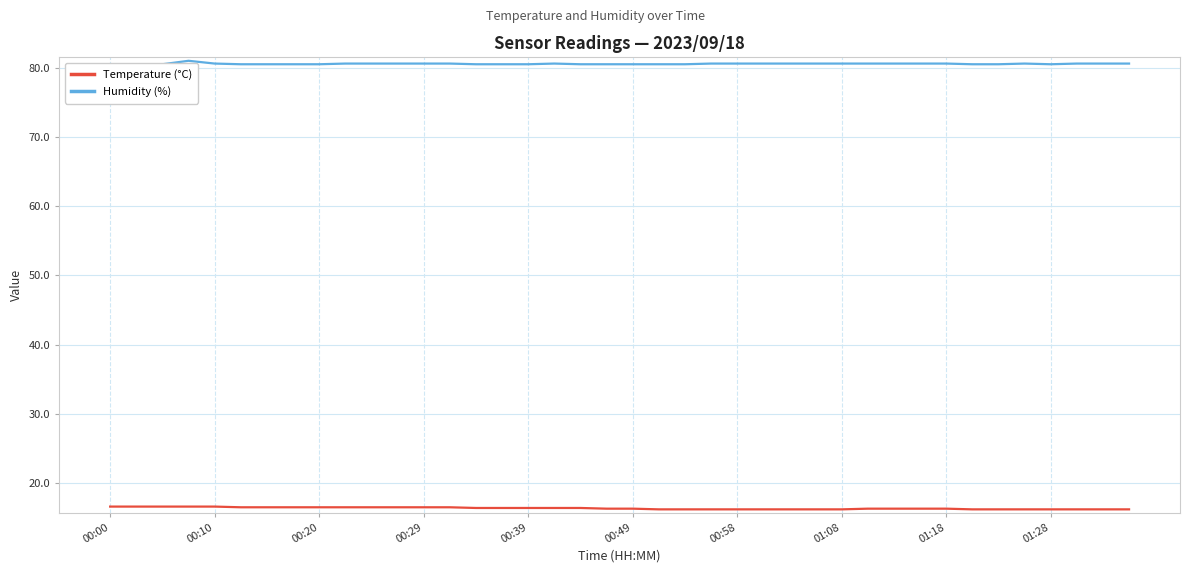

Count the Humidity (%) values in the range 80 to 81.

40